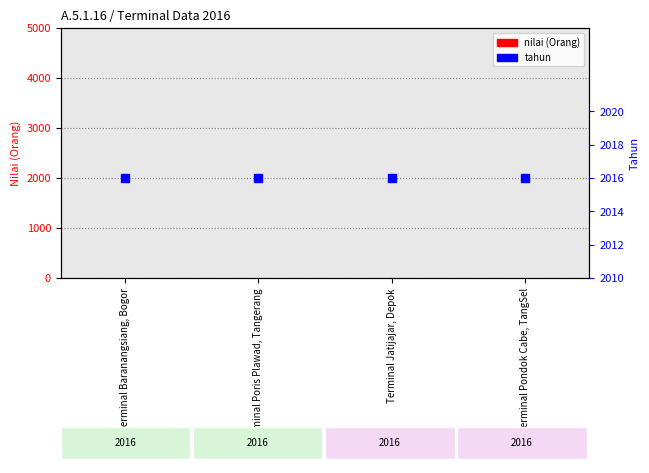

Which series reaches the maximum Y coordinate?

tahun